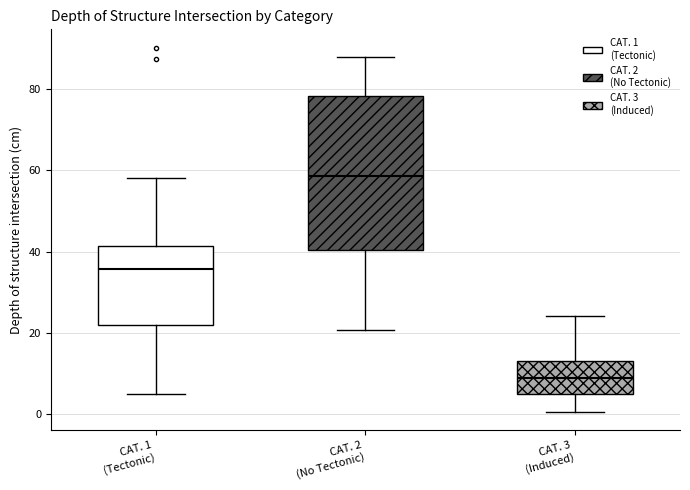

Where is the upper edge of the box for CAT. 1 (Tectonic) on the y-axis? The values are not printed on the chart, so give them approximately, as read against the axis.

42